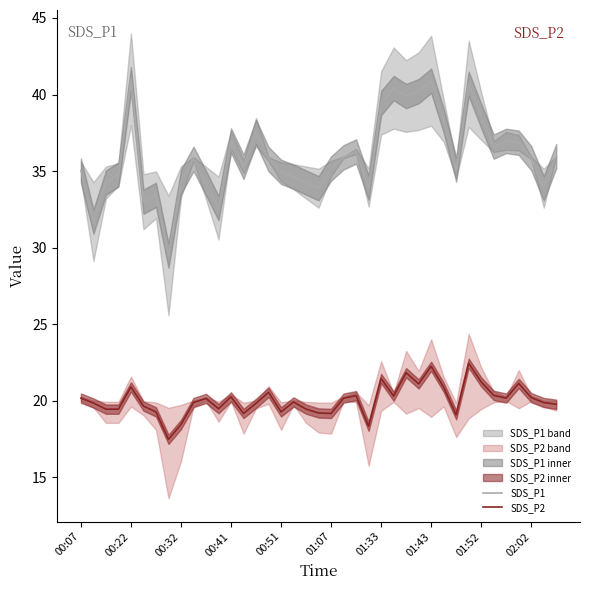

Read the SDS_P1 value at 35.

36.9